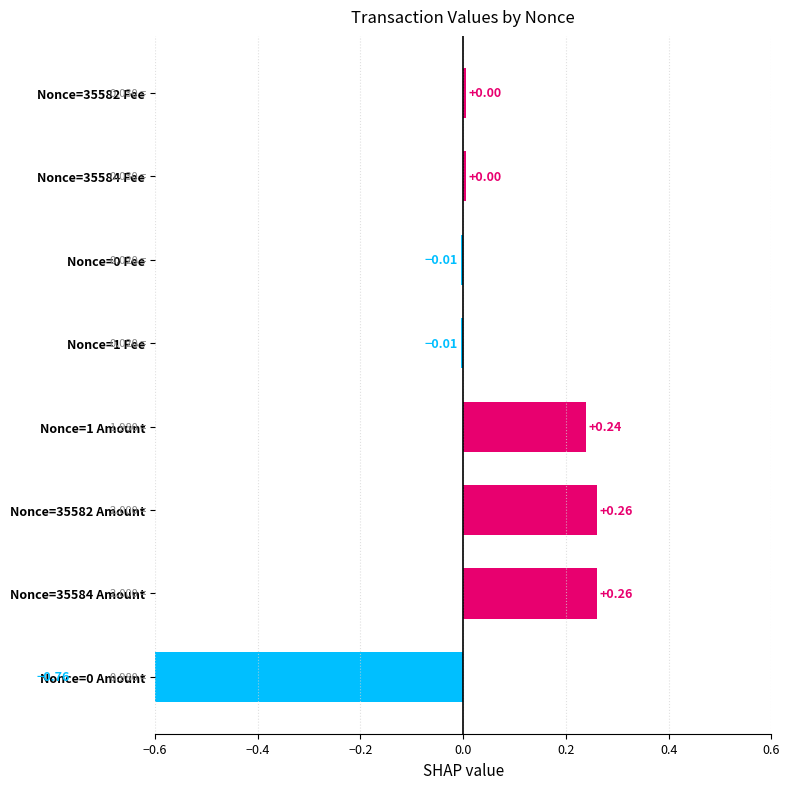

What is the greatest value displayed?

0.3